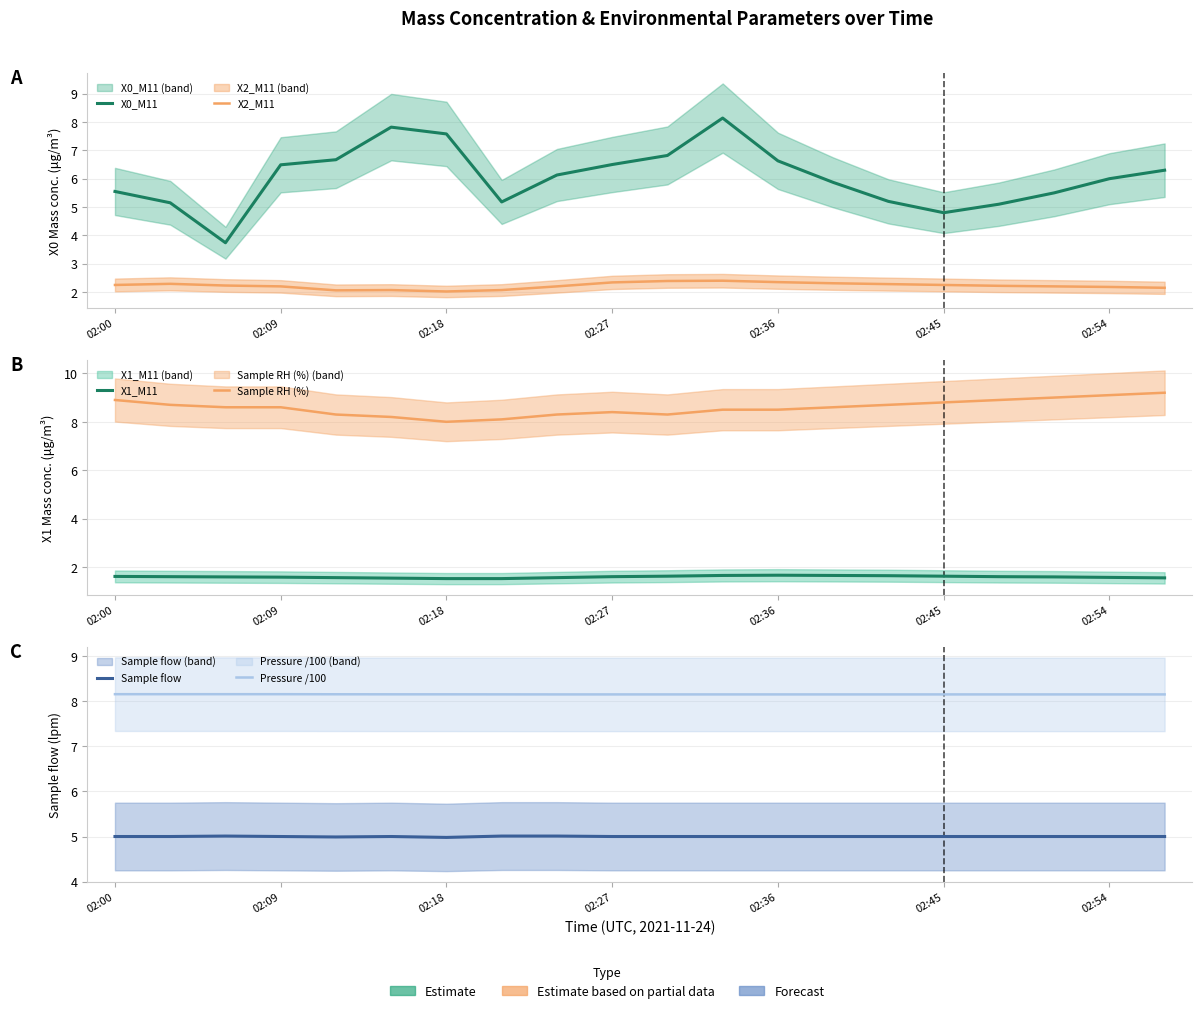

How many lines are shown in the chart?

6